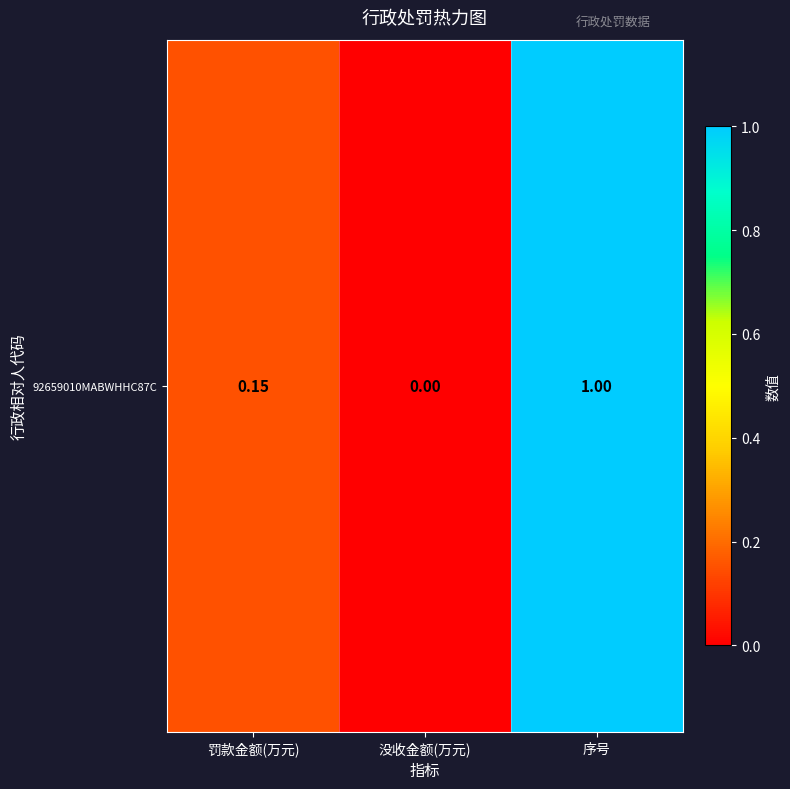

Reading left to right, transcribe all the data shown in this chart.

罚款金额(万元)=0.1	没收金额(万元)=0.0	序号=1.0